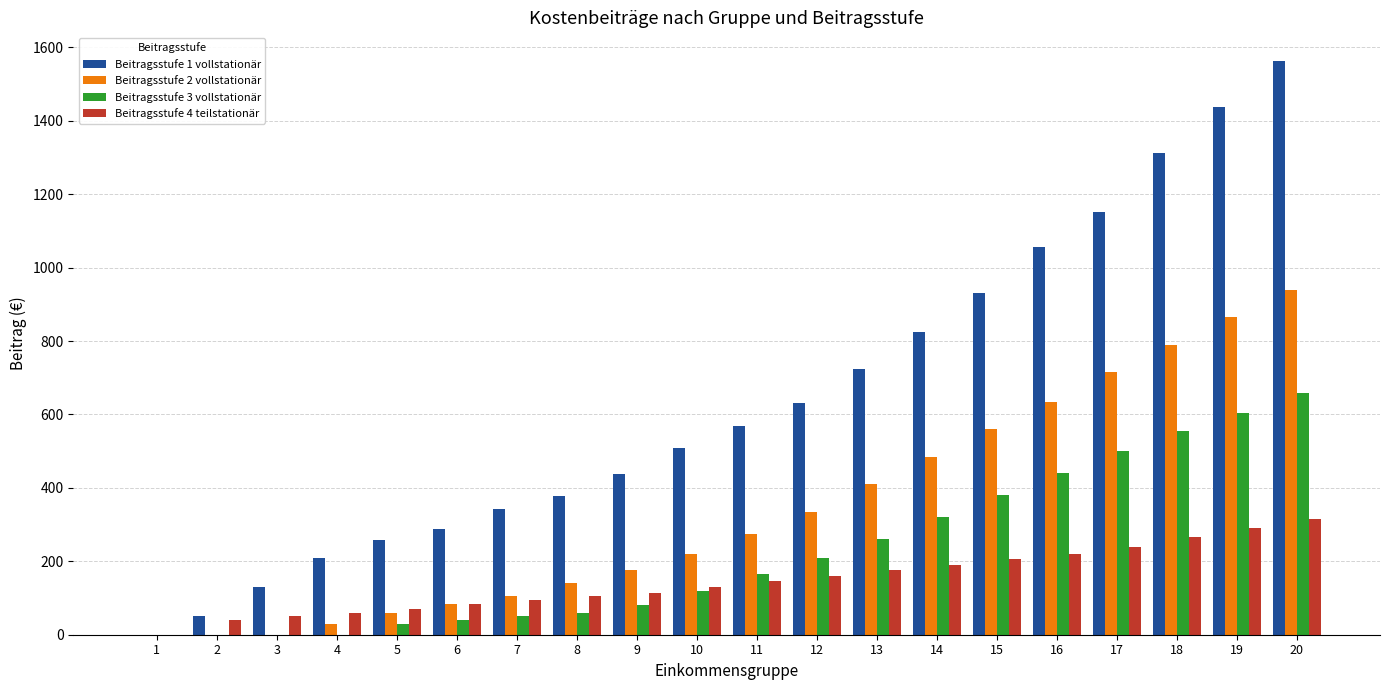

Which series has the largest total across all categories?

Beitragsstufe 1 vollstationär